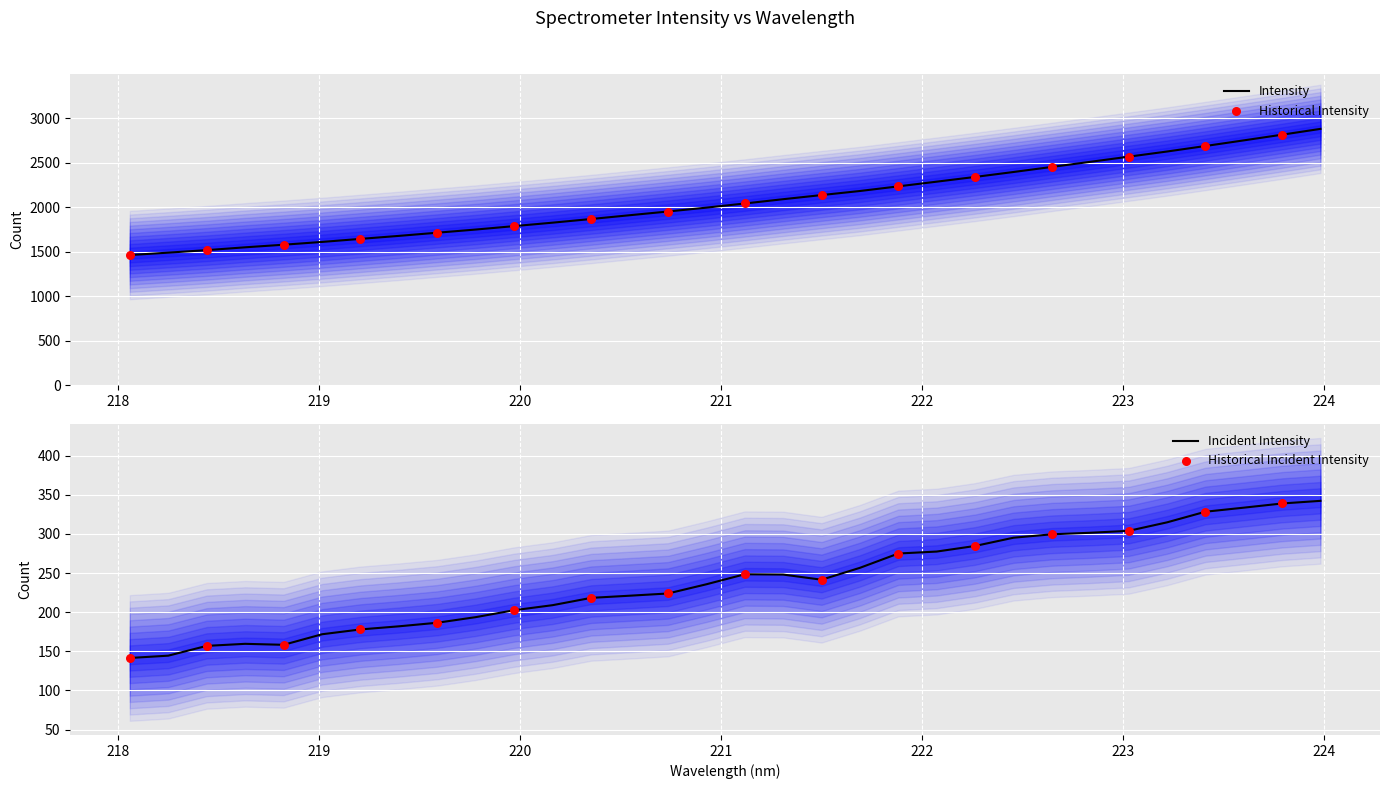

Approximately how many times larger is the value at 219.2067 compared to 222.6447?

0.7